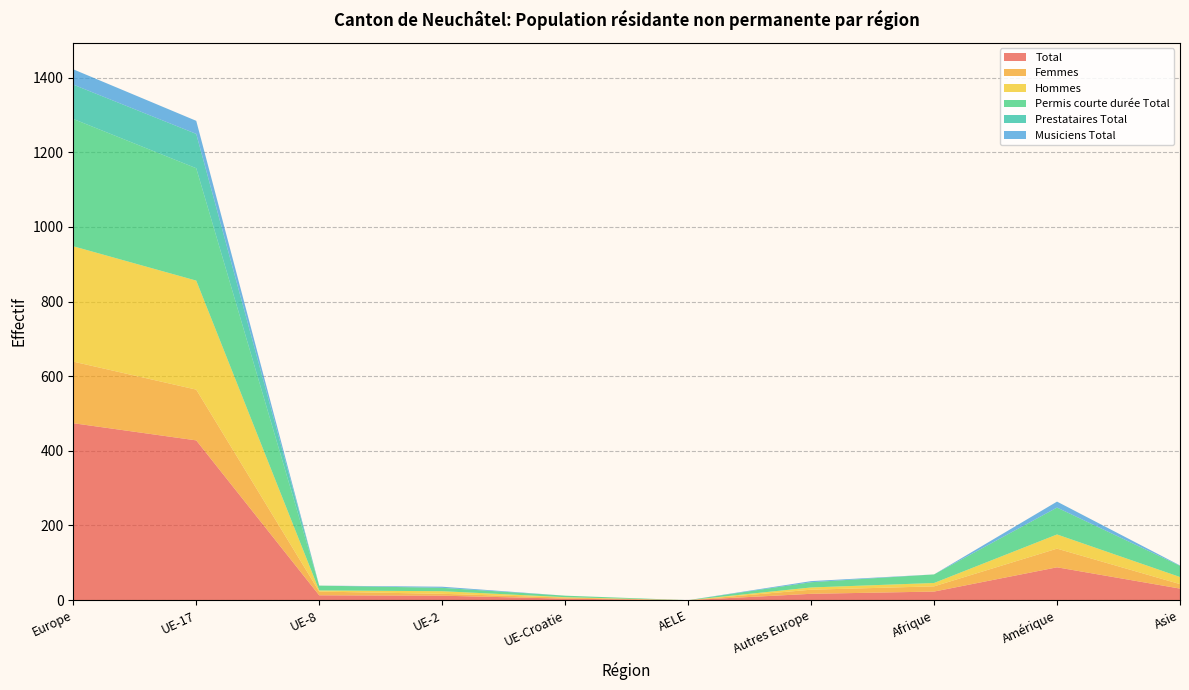

Reading left to right, extract all data points from this chart.

Total: 474	428	13	12	4	0	17	23	88	31
Femmes: 165	136	10	5	3	0	11	14	50	12
Hommes: 309	292	3	7	1	0	6	9	38	19
Permis courte durée Total: 341	301	13	9	4	0	14	23	72	30
Prestataires Total: 92	92	0	0	0	0	0	0	0	0
Musiciens Total: 41	35	0	3	0	0	3	0	16	1